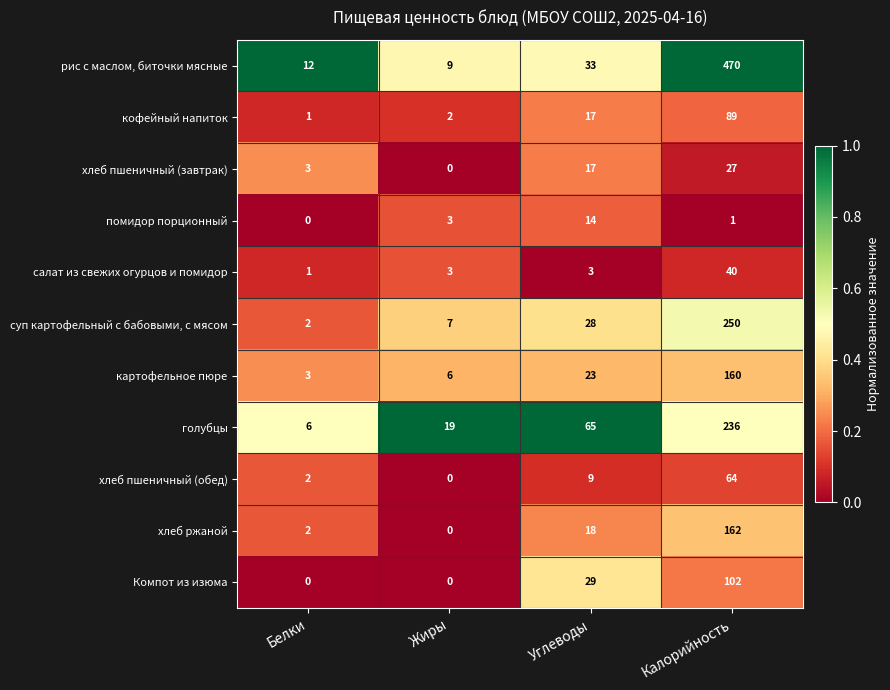

Which category has the highest value across all series?

Калорийность